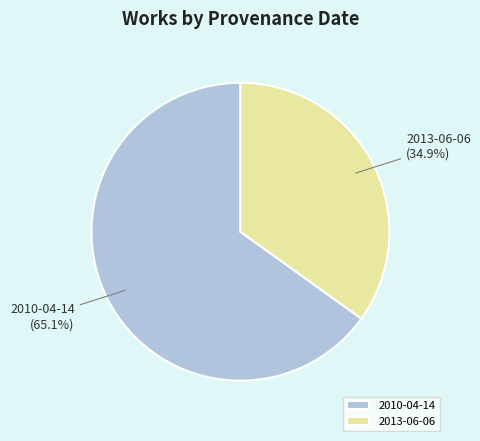

Rank the categories by value from lowest to highest.

2013-06-06, 2010-04-14